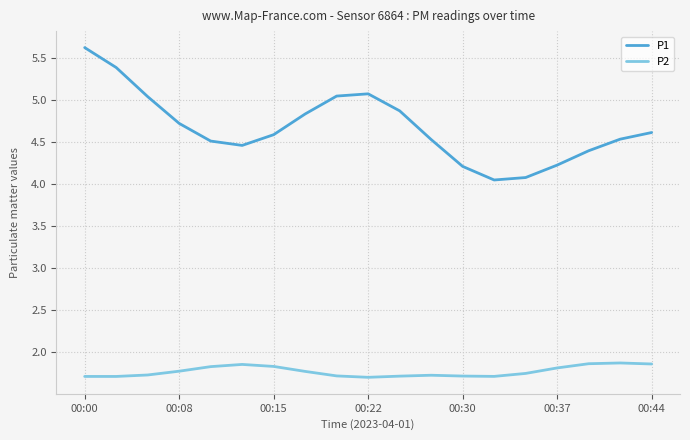

In P1, how many points are higher than both neighbors (excluding endpoints)?

1